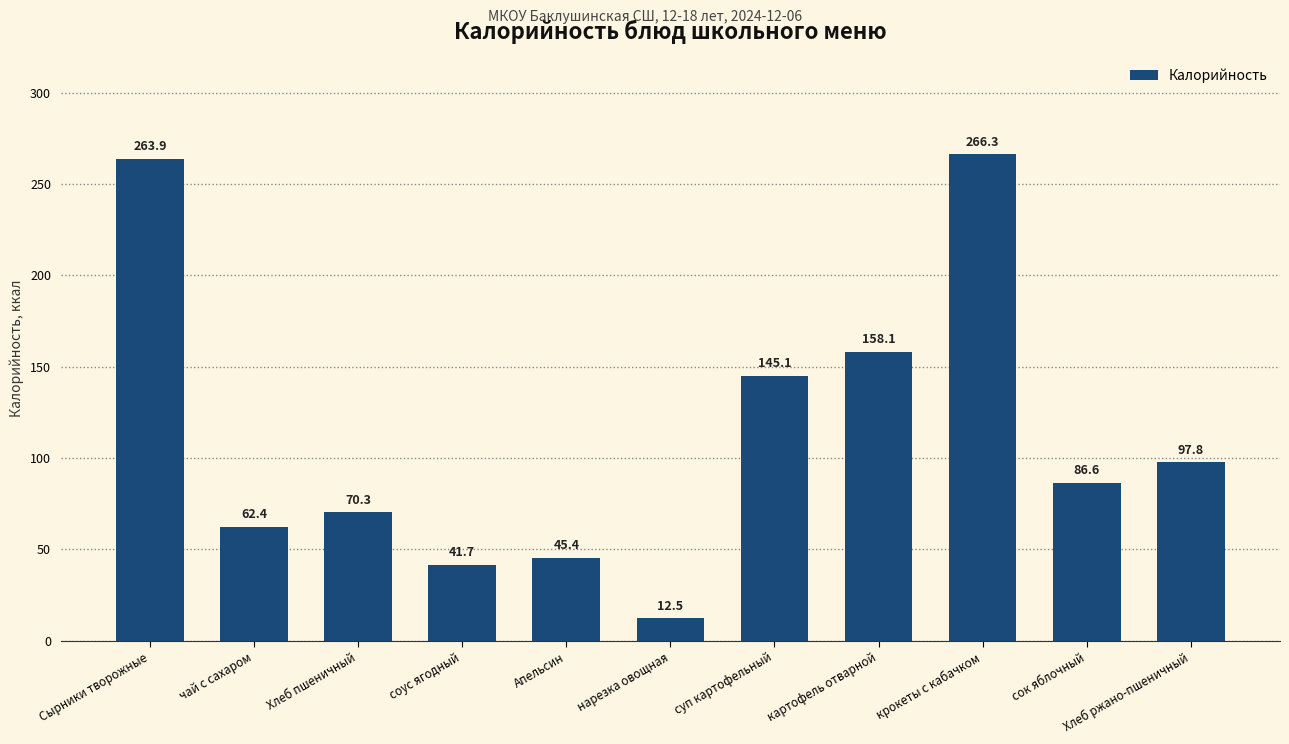

Rank the categories by value from lowest to highest.

нарезка овощная, соус ягодный, Апельсин, чай с сахаром, Хлеб пшеничный, сок яблочный, Хлеб ржано-пшеничный, суп картофельный, картофель отварной, Сырники творожные, крокеты с кабачком